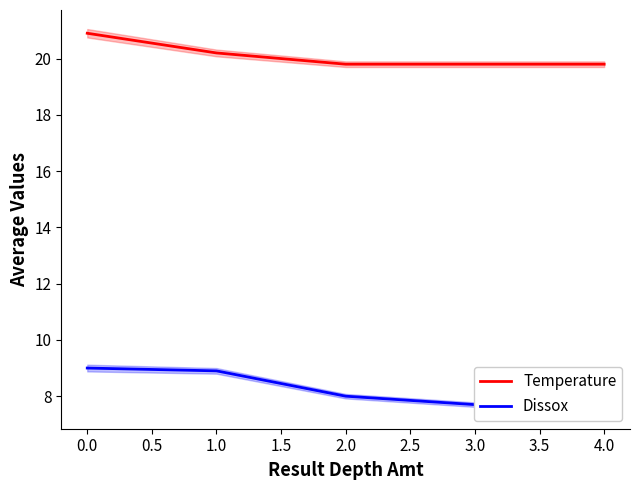

At how many categories does at least one series exceed 12?

5